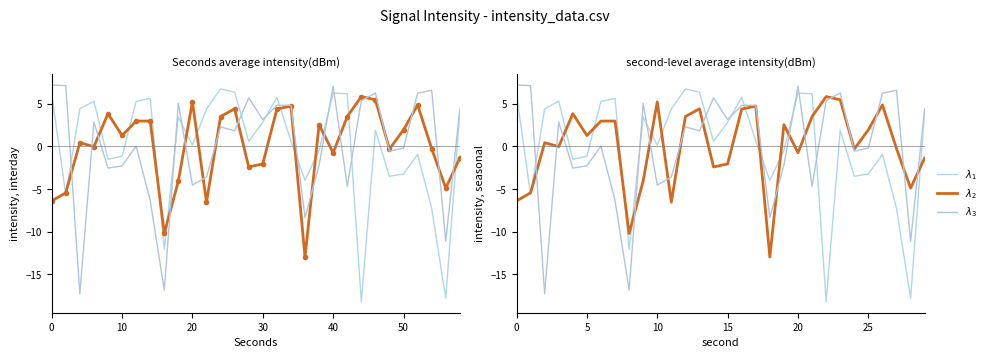

Which series has the largest total across all categories?

$\lambda_1$